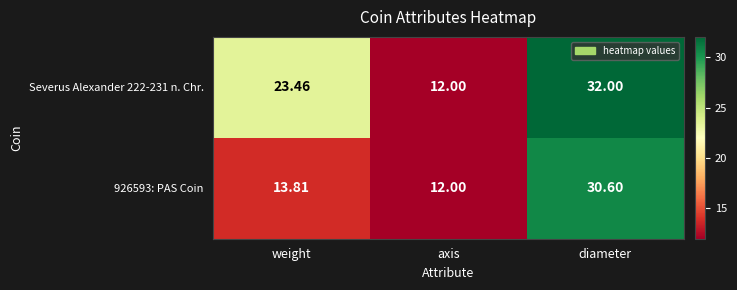

Which category has the highest value in the Severus Alexander 222-231 n. Chr. series?

diameter